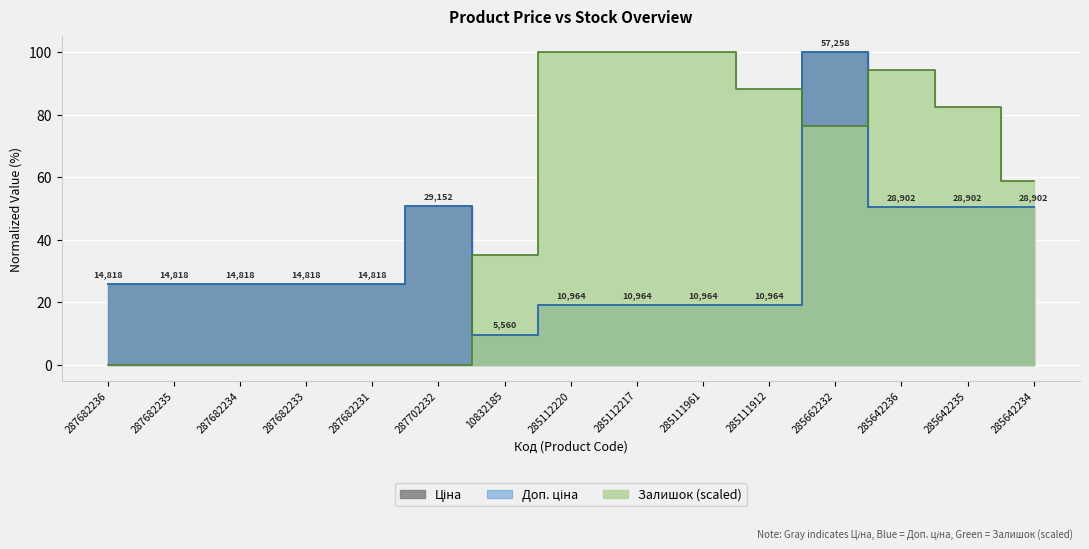

What are all the series names shown in the legend?

Ціна, Доп. ціна, Залишок